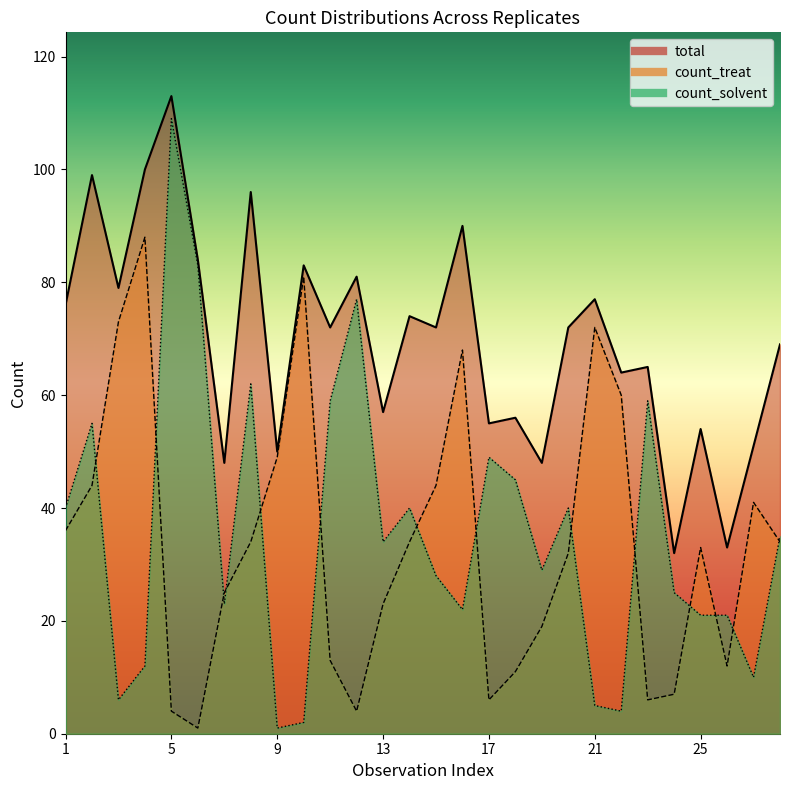

What is the average value of the count_solvent series?

36